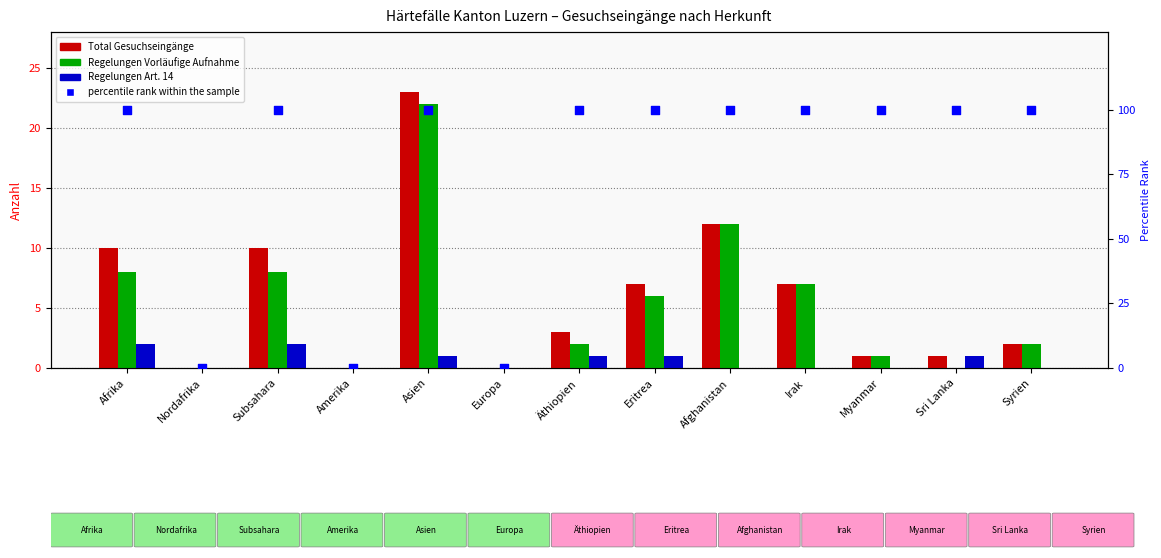

At how many categories does at least one series exceed 20?

10